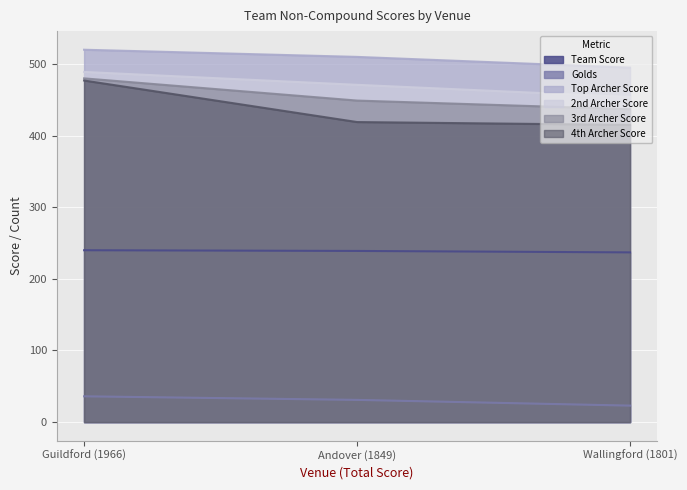

Reading left to right, extract all data points from this chart.

Team Score: Guildford (1966)=240	Andover (1849)=239	Wallingford (1801)=237
Golds: Guildford (1966)=36	Andover (1849)=31	Wallingford (1801)=23
Top Archer Score: Guildford (1966)=520	Andover (1849)=510	Wallingford (1801)=495
2nd Archer Score: Guildford (1966)=489	Andover (1849)=471	Wallingford (1801)=454
3rd Archer Score: Guildford (1966)=480	Andover (1849)=449	Wallingford (1801)=437
4th Archer Score: Guildford (1966)=477	Andover (1849)=419	Wallingford (1801)=415